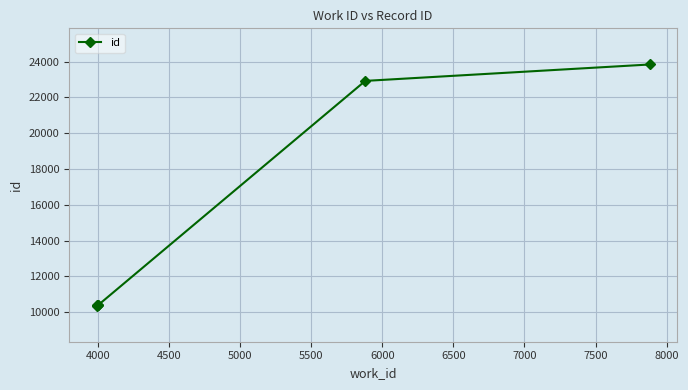

How many lines are shown in the chart?

1